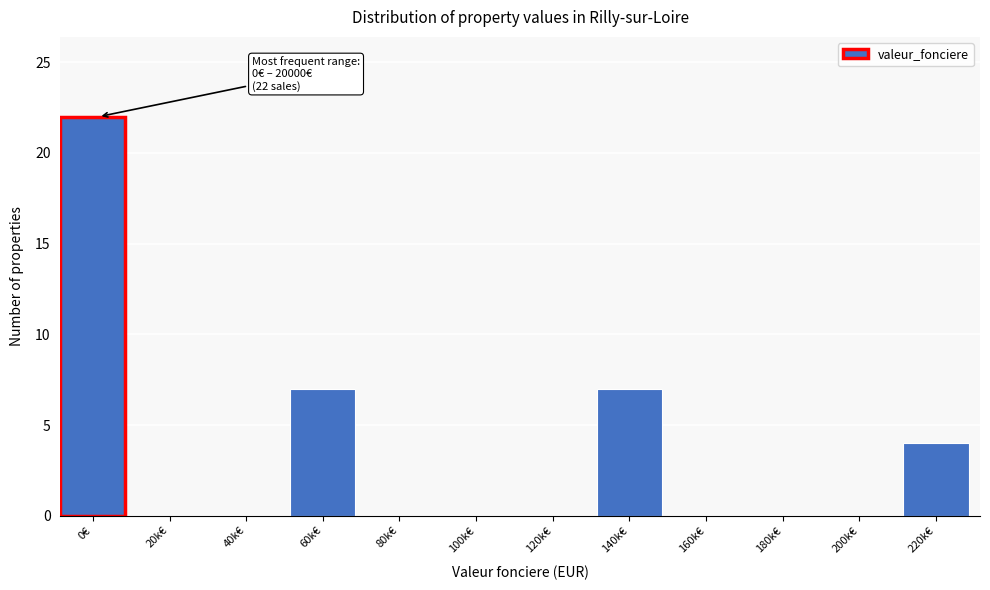

Reading left to right, what are all the values shown in this chart?

0€=22	20k€=0	40k€=0	60k€=7	80k€=0	100k€=0	120k€=0	140k€=7	160k€=0	180k€=0	200k€=0	220k€=4